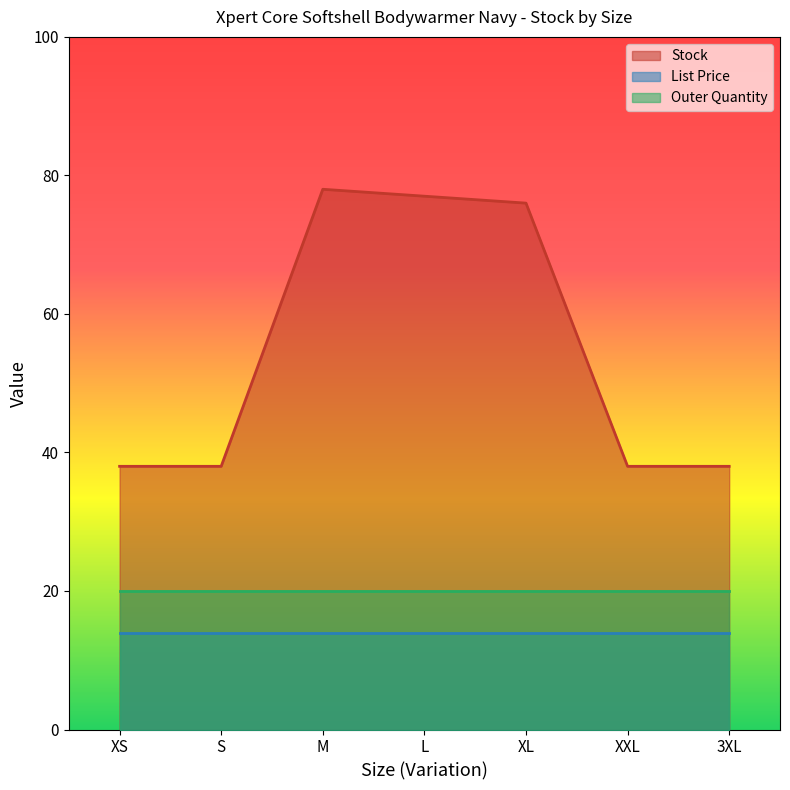

What are all the series names shown in the legend?

Stock, List Price, Outer Quantity